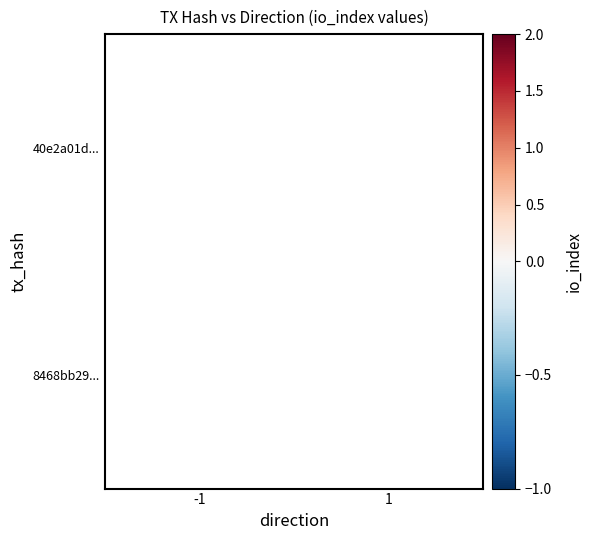

What is the smallest value displayed?

1.0